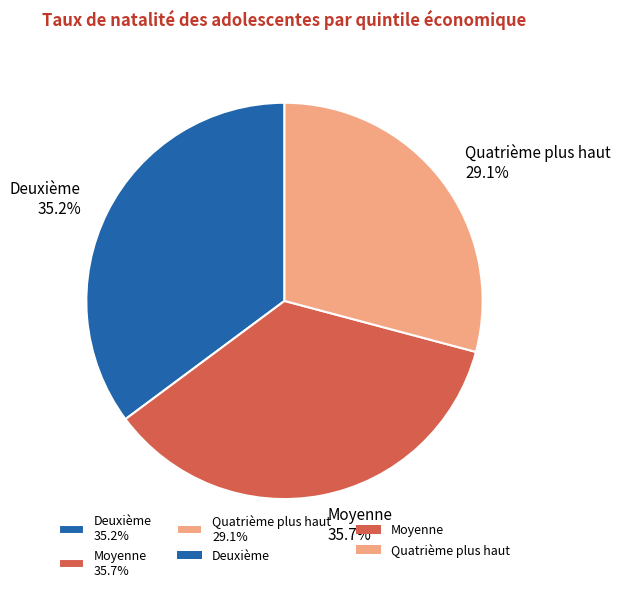

Rank the categories by value from lowest to highest.

Quatrième plus haut, Deuxième, Moyenne